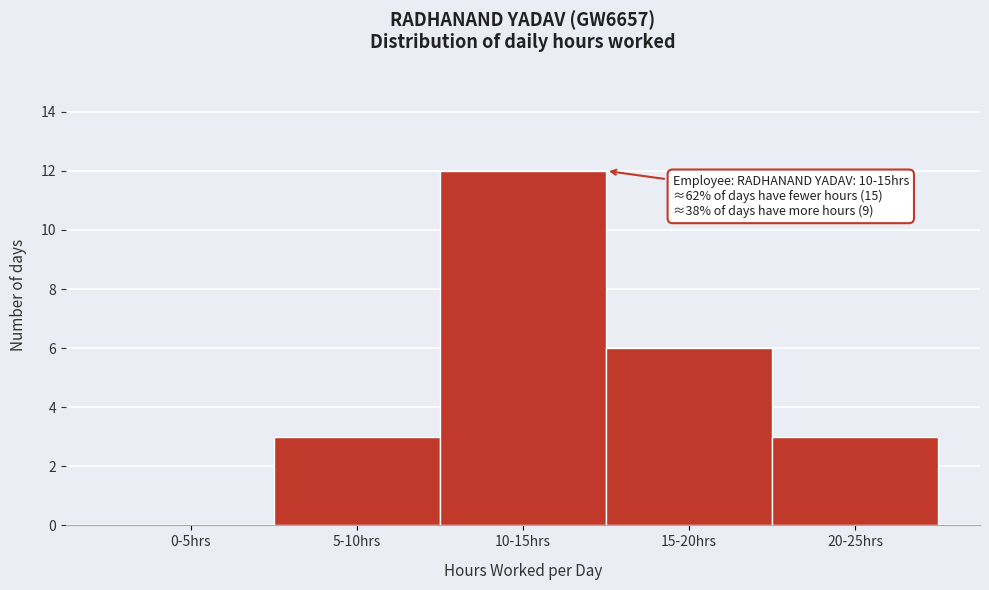

Reading left to right, what are all the values shown in this chart?

0-5hrs=0	5-10hrs=3	10-15hrs=12	15-20hrs=6	20-25hrs=3